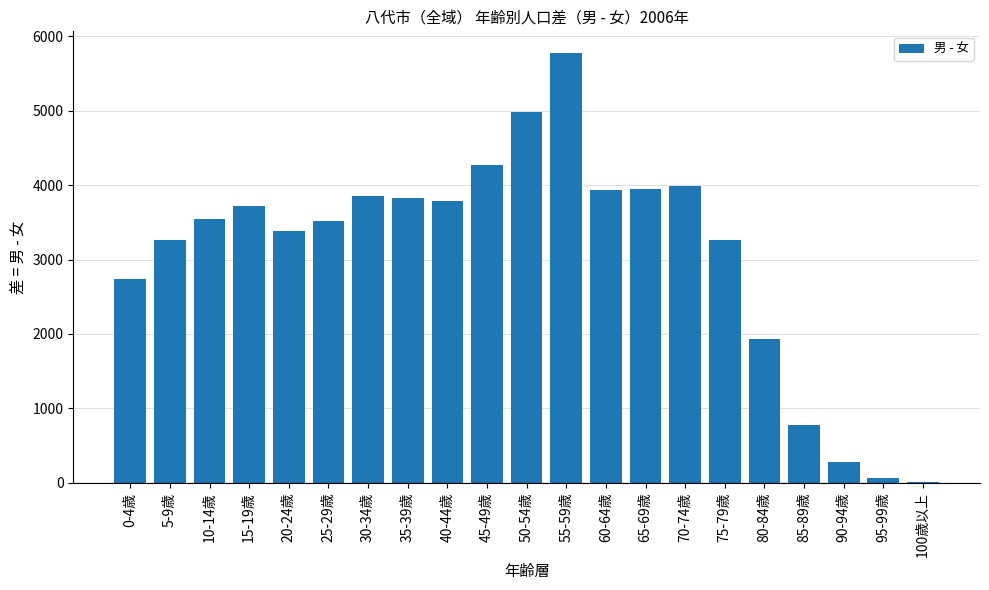

What is the maximum value shown in the chart?

5777